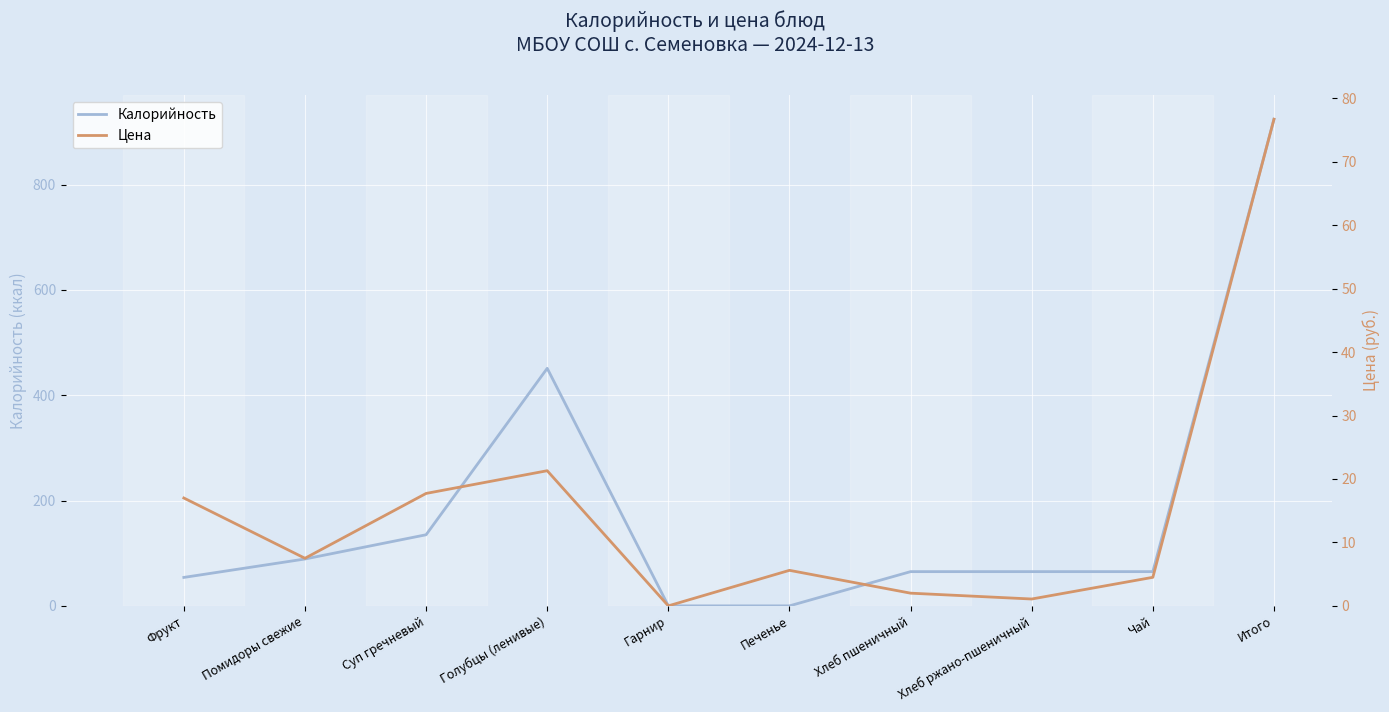

How many times do Калорийность and Цена cross each other?

1